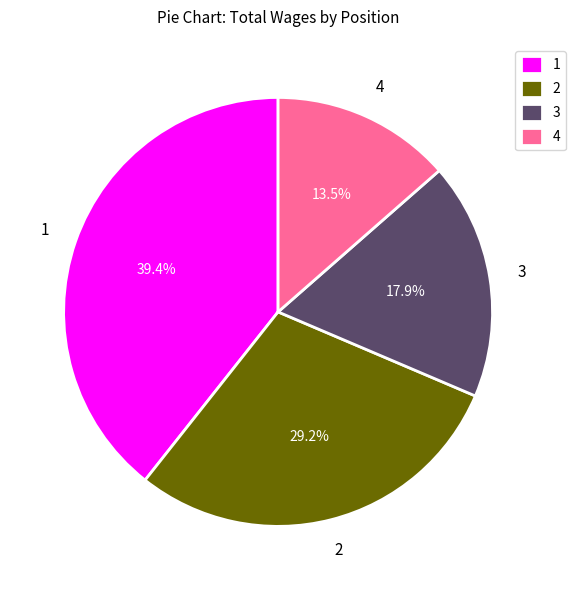

To the nearest percent, what is the difference between the largest and smallest slice percentages?

26%